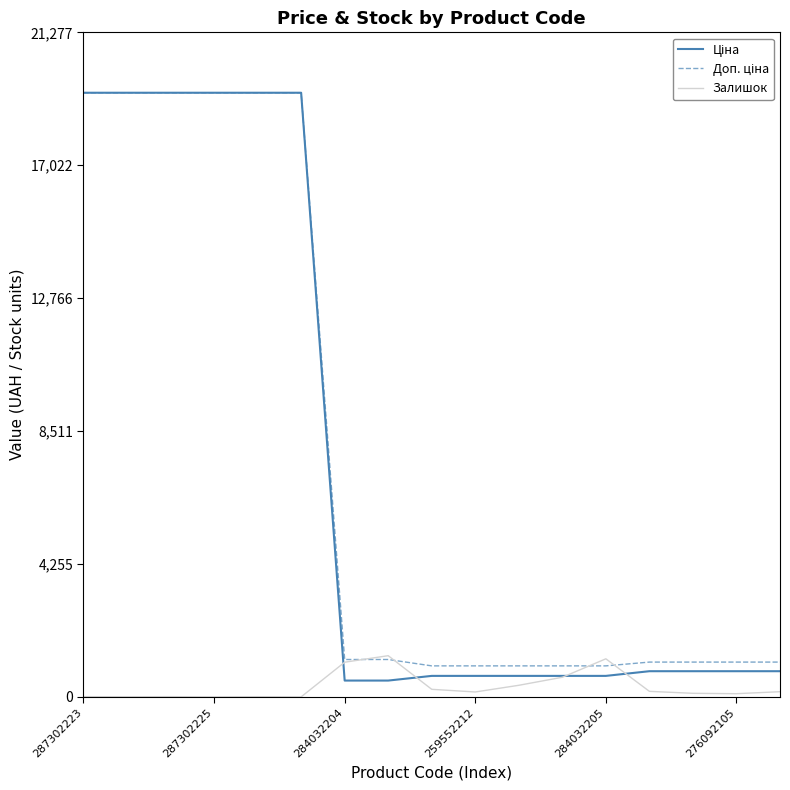

What is the spread (max minus min) of values at 284032205?

546.9